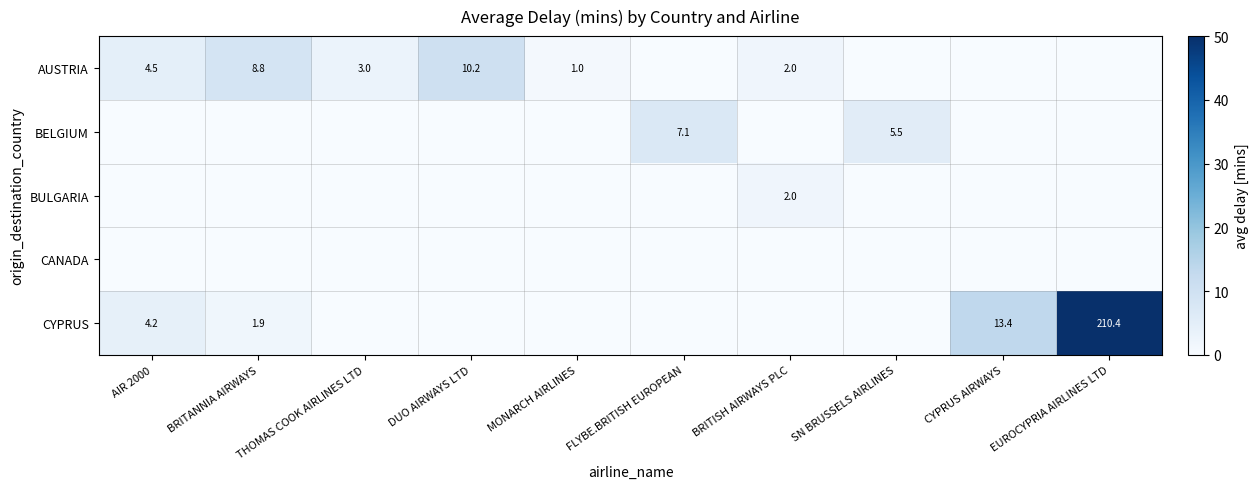

At how many categories does at least one series exceed 150?

1